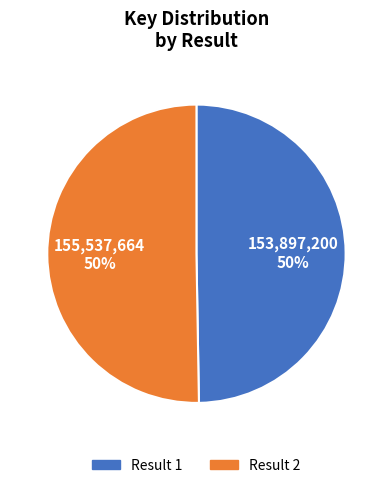

Count the number of slices in the pie.

2